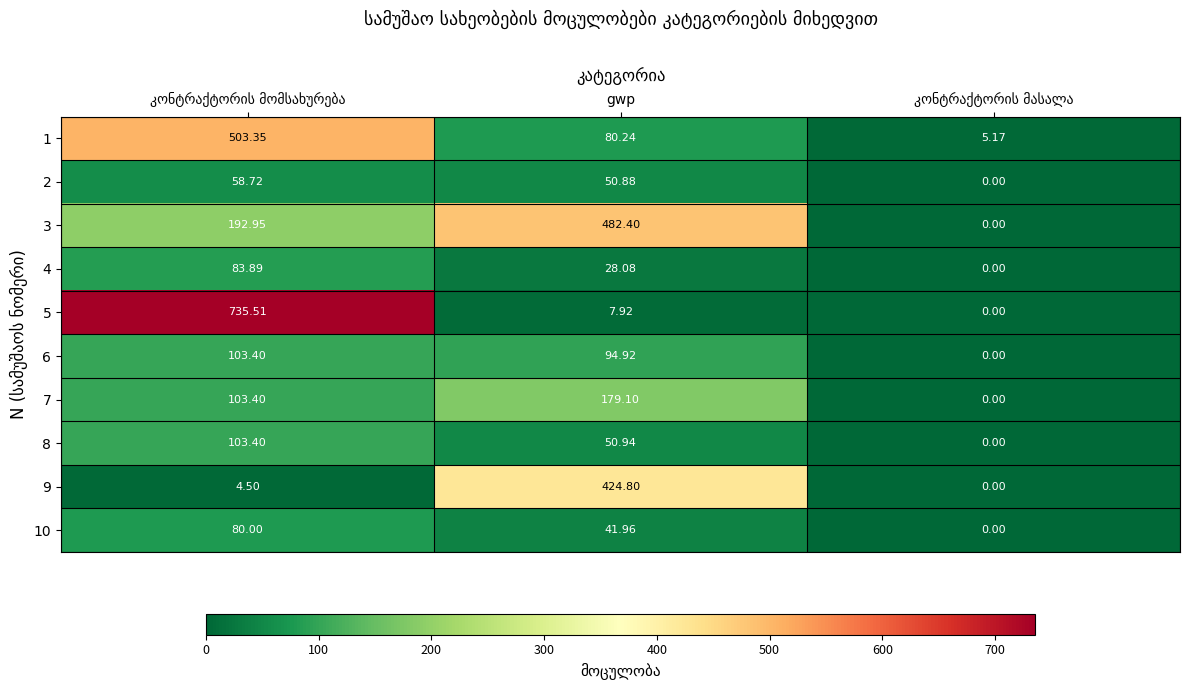

The value of 9 at კონტრაქტორის მომსახურება is 1.9. True or false?

False